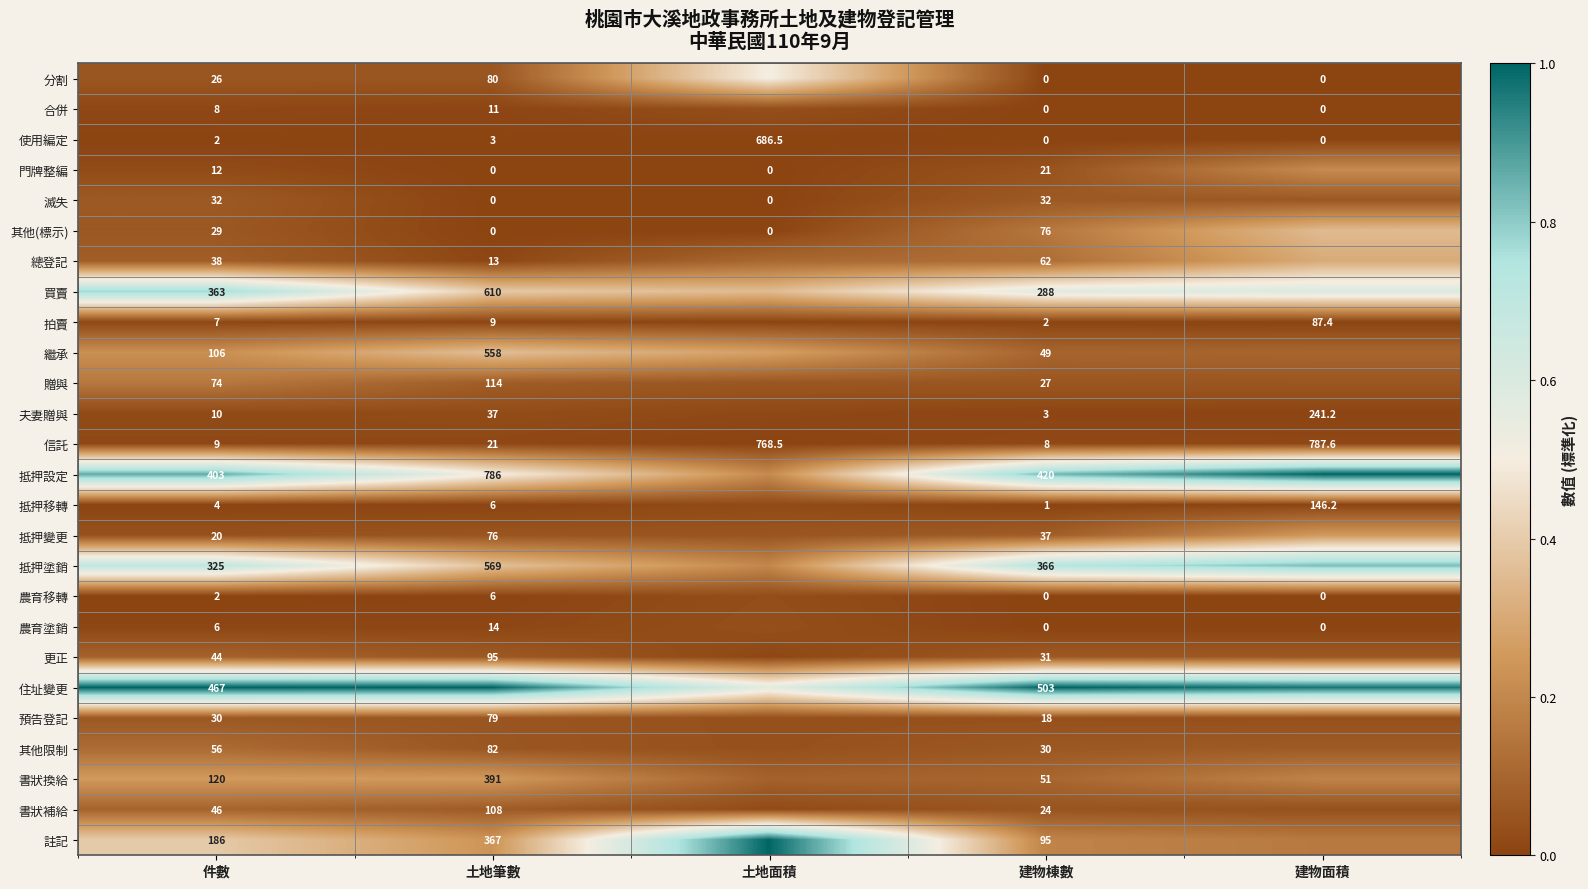

Which series has the largest range (max minus min)?

註記